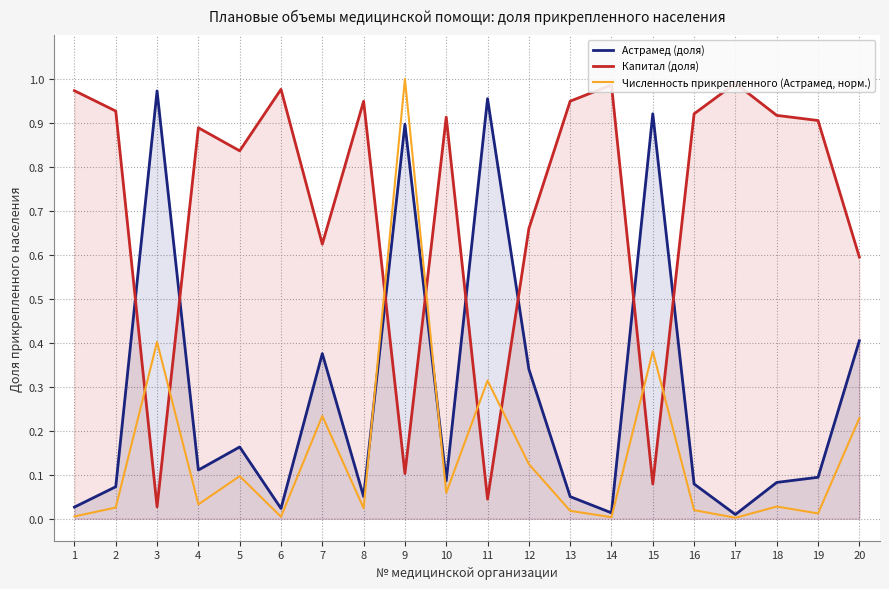

The Численность прикрепленного (Астрамед, норм.) series shows 0.1 at 12. True or false?

True